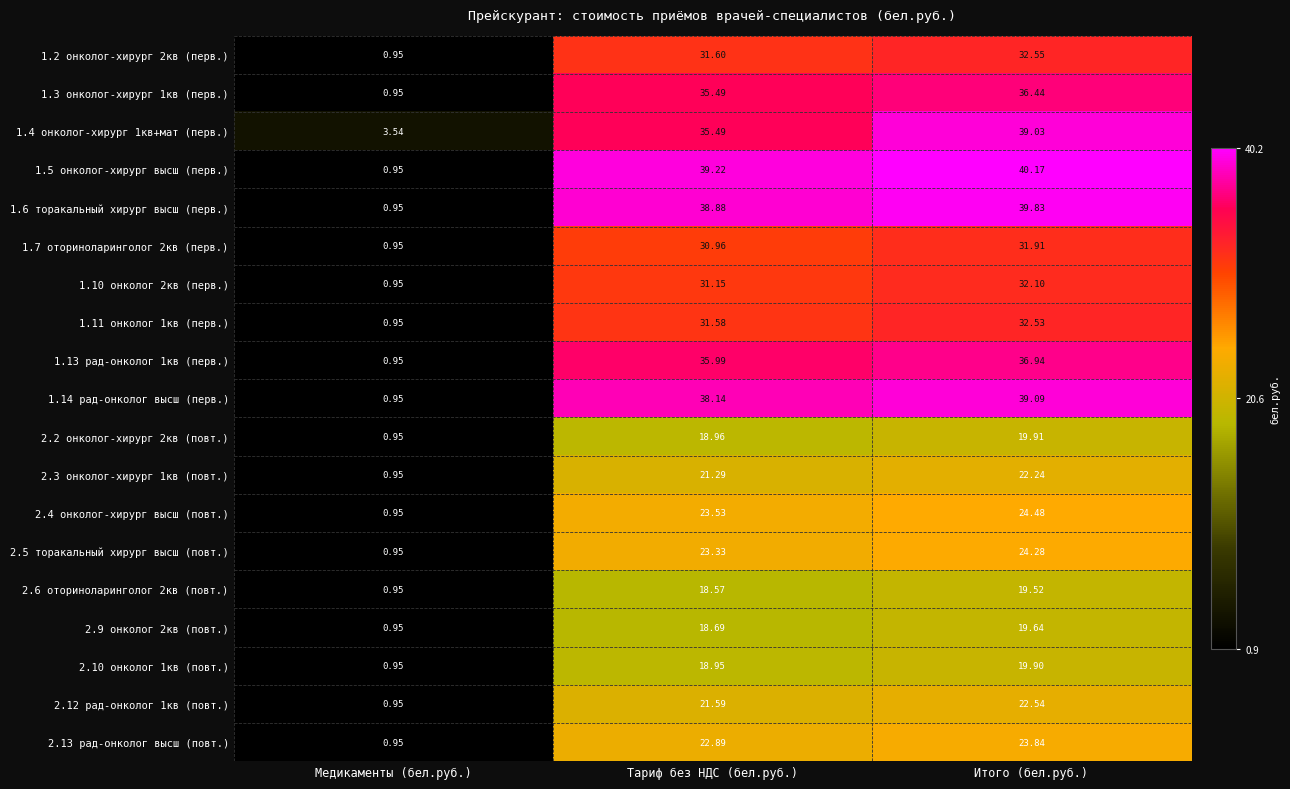

At which label does 2.10 онколог 1кв (повт.) reach its peak?

Итого (бел.руб.)